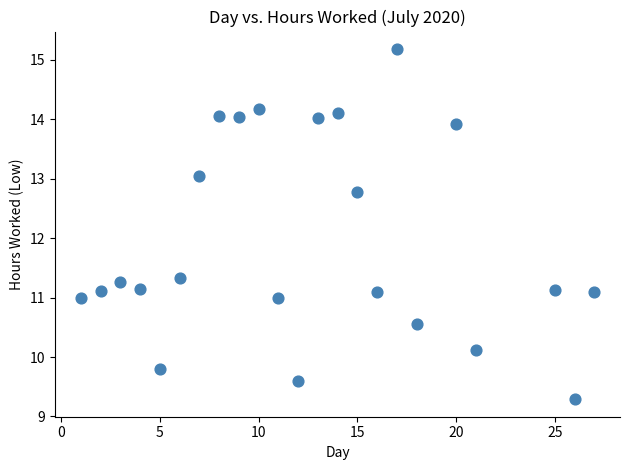

What is the range of Y values (max minus min)?

5.9